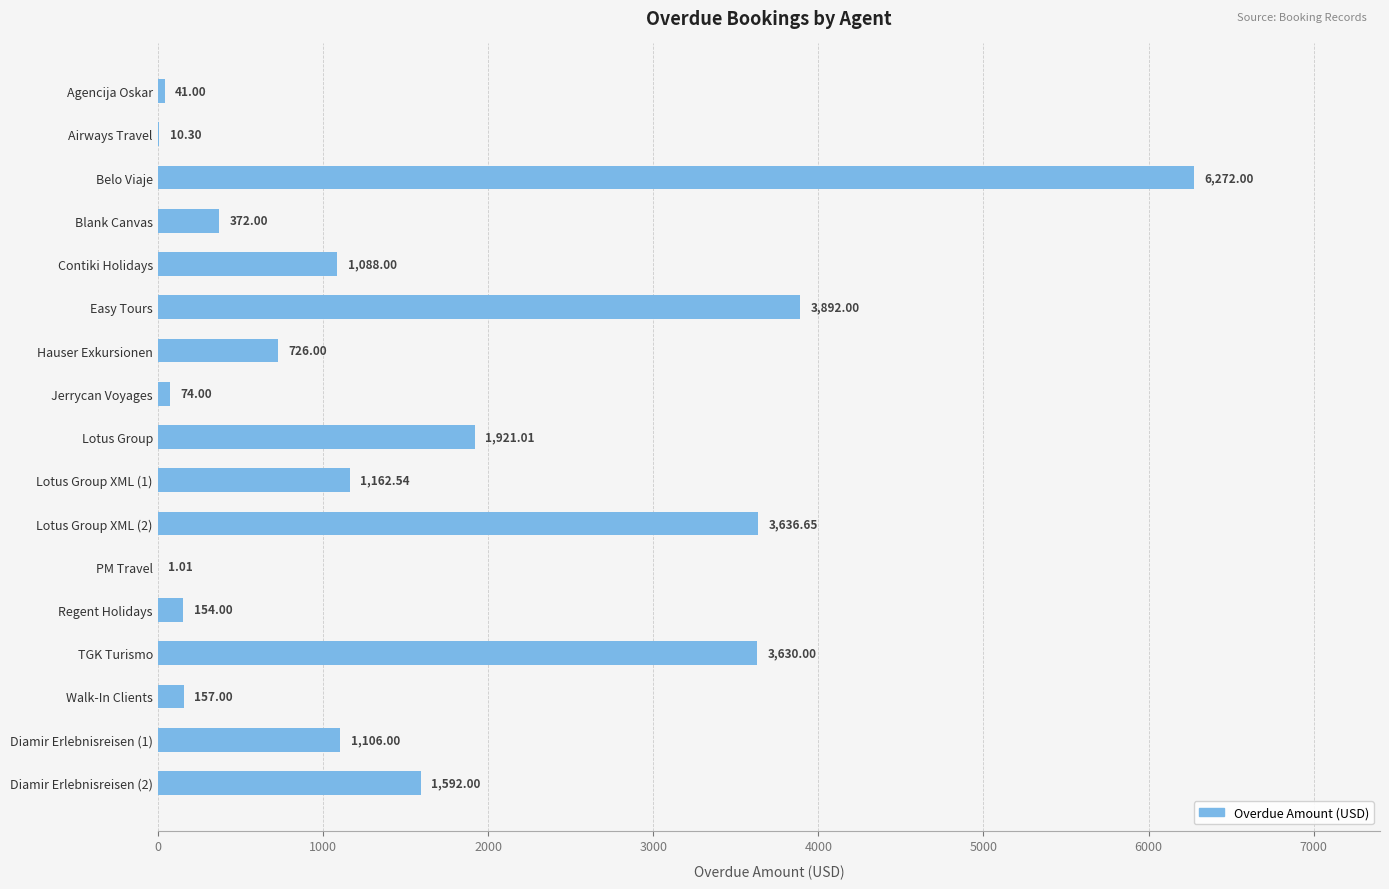

How many distinct data groups are displayed?

1